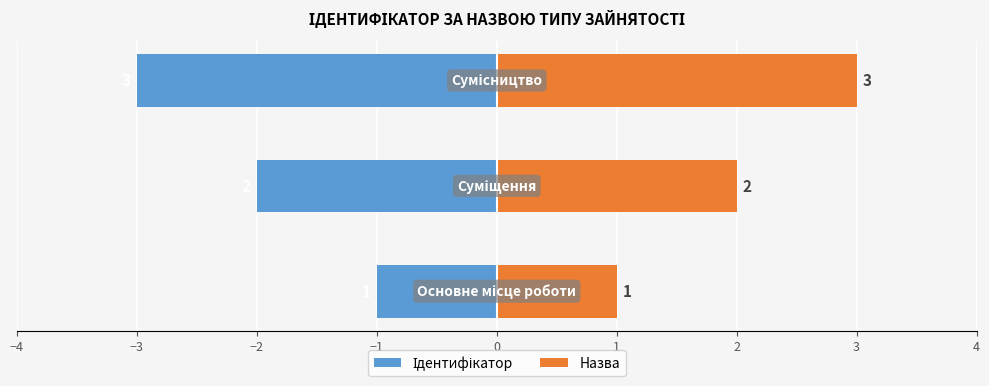

What is the lowest value of the Назва series?

1